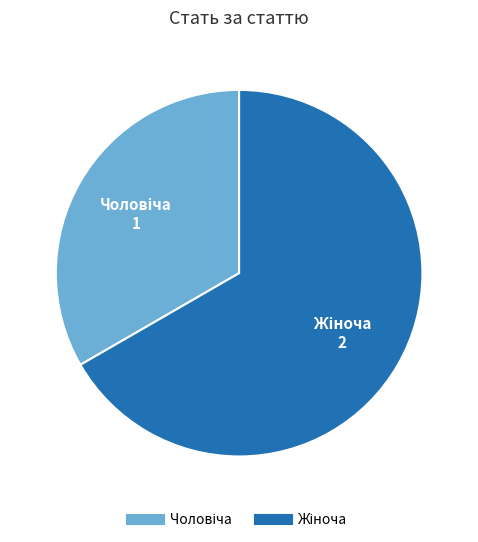

Count the number of slices in the pie.

2